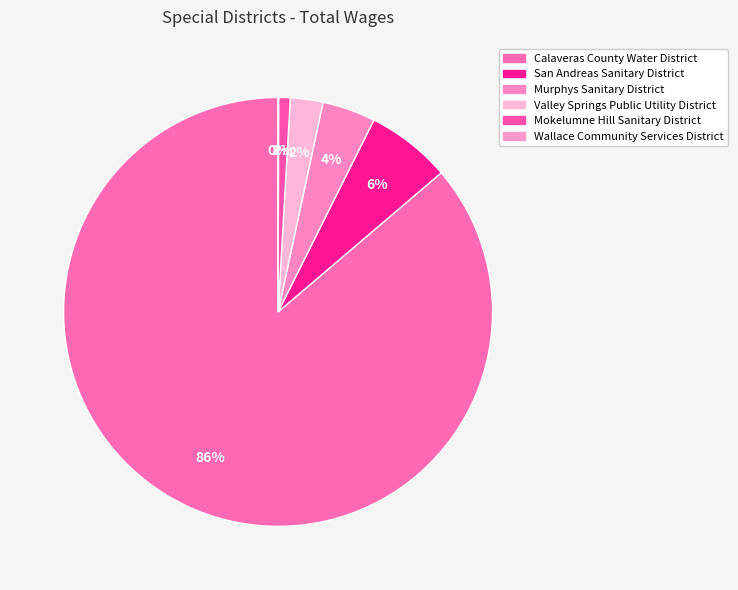

What is the smallest slice in the pie chart?

Wallace Community Services District